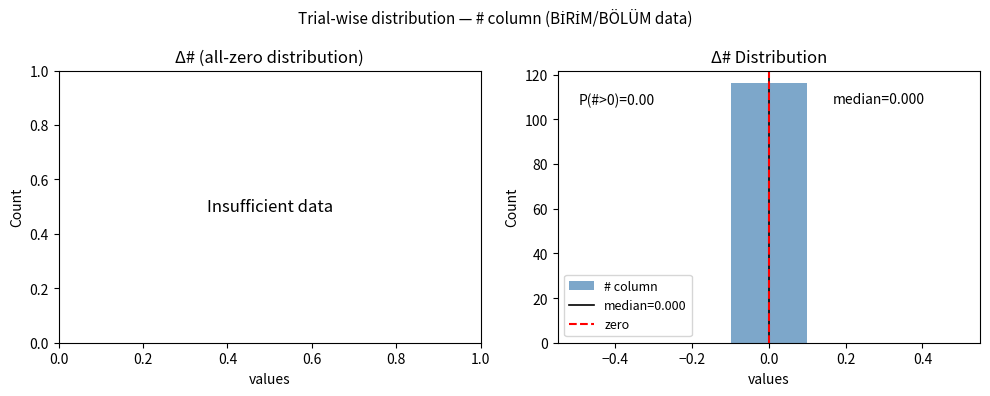

Over which range of the x-axis is the bar tallest?

-0.1 to 0.1